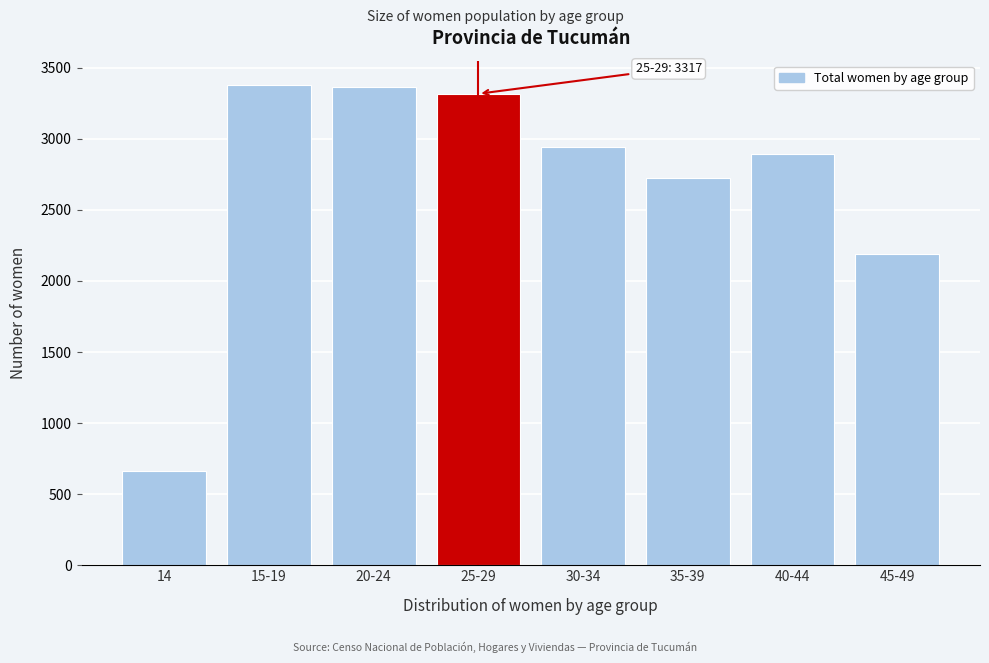

Reading left to right, list all the values displayed in this chart.

661	3381	3362	3317	2941	2724	2893	2191